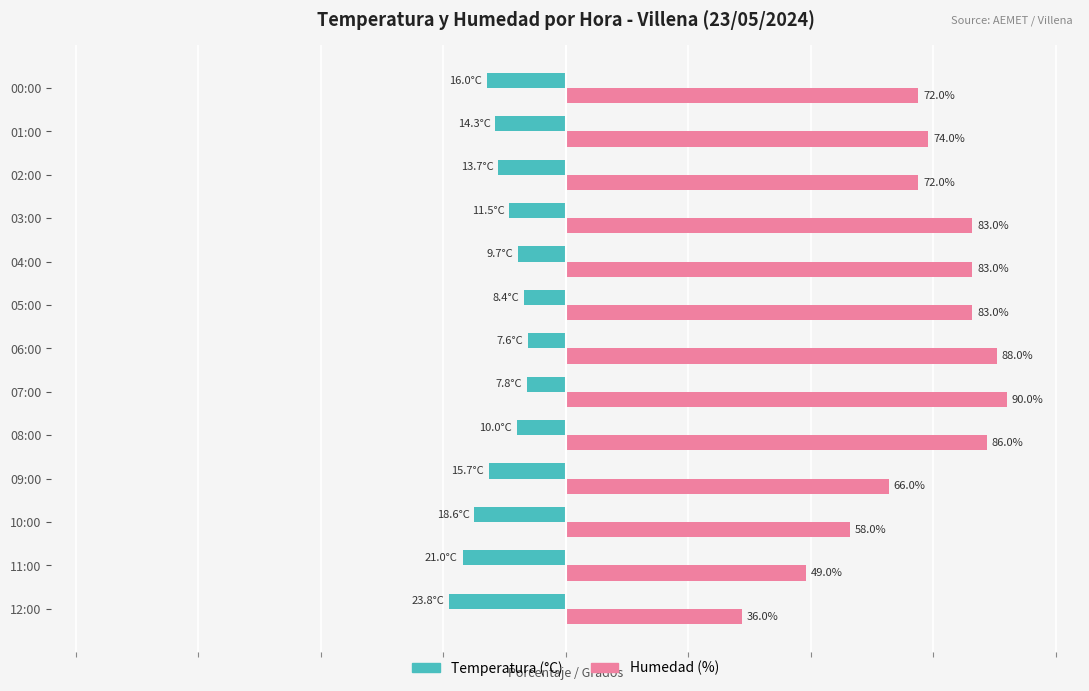

Which category has the lowest value in the Humedad (%) series?

12:00